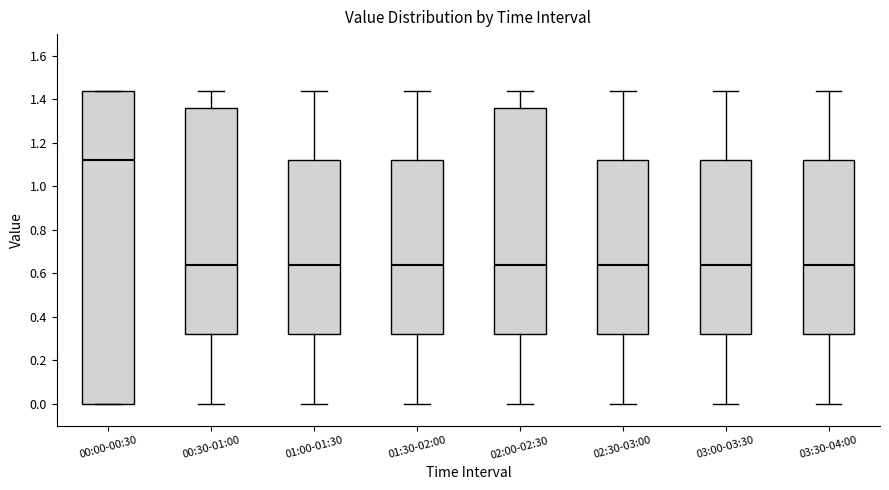

Reading left to right, read every box against the y-axis: the position of its median line, the range the box covers, and the ends of its whiskers. The values are not printed on the chart, so give them approximately, as read against the axis.

00:00-00:30: median 1.12, box 0.00 to 1.44, whiskers 0.00 to 1.44
00:30-01:00: median 0.64, box 0.32 to 1.36, whiskers 0.00 to 1.44
01:00-01:30: median 0.64, box 0.32 to 1.12, whiskers 0.00 to 1.44
01:30-02:00: median 0.64, box 0.32 to 1.12, whiskers 0.00 to 1.44
02:00-02:30: median 0.64, box 0.32 to 1.36, whiskers 0.00 to 1.44
02:30-03:00: median 0.64, box 0.32 to 1.12, whiskers 0.00 to 1.44
03:00-03:30: median 0.64, box 0.32 to 1.12, whiskers 0.00 to 1.44
03:30-04:00: median 0.64, box 0.32 to 1.12, whiskers 0.00 to 1.44